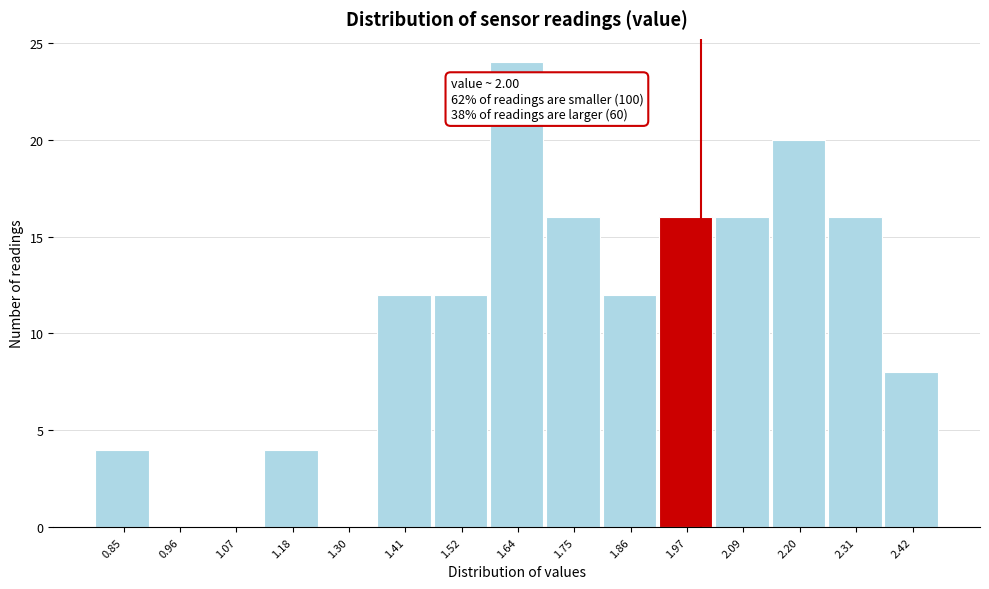

Over which range of the x-axis is the bar tallest?

1.58 to 1.70